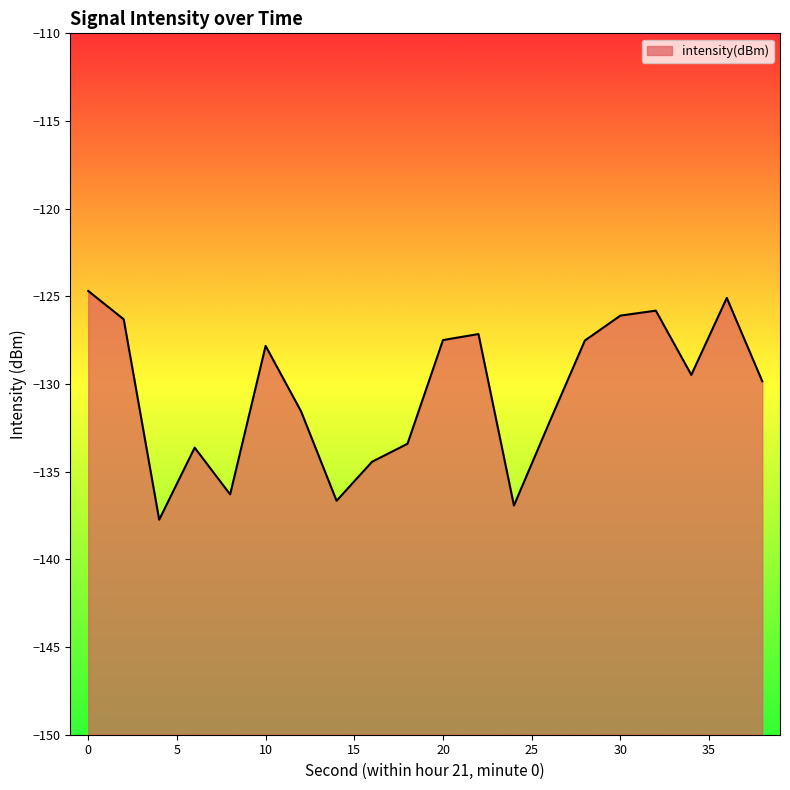

What is the maximum value shown in the chart?

-124.7